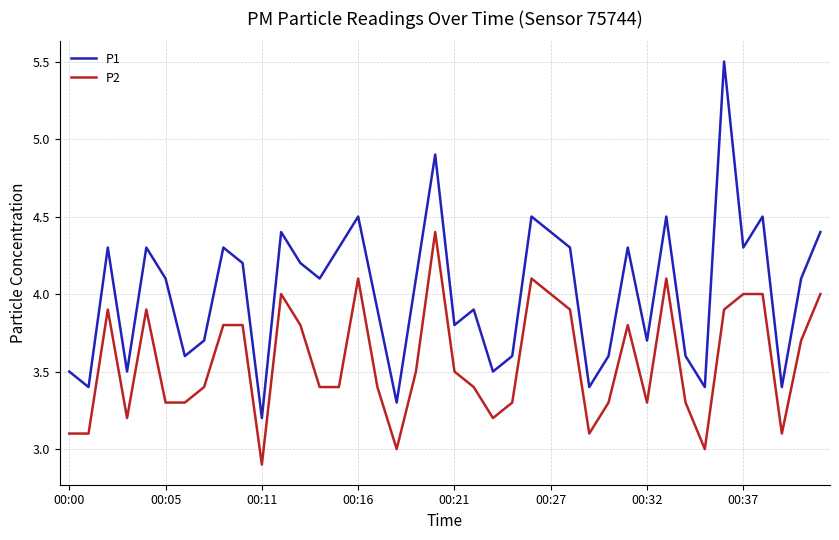

Which series has the largest total across all categories?

P1